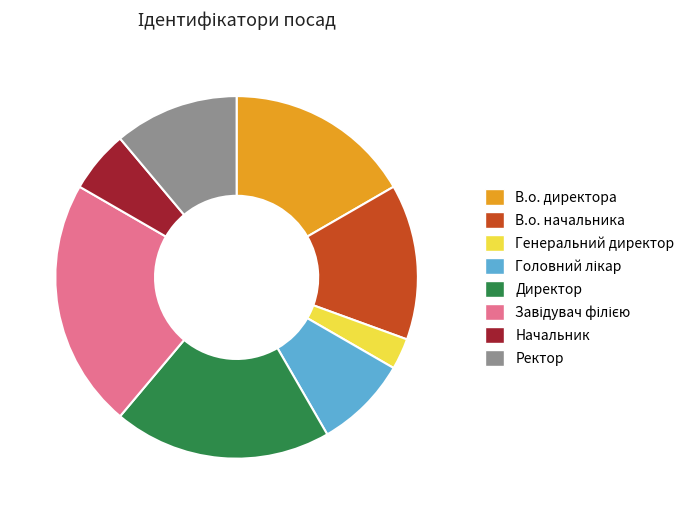

The Директор slice represents 11% of the pie. True or false?

False